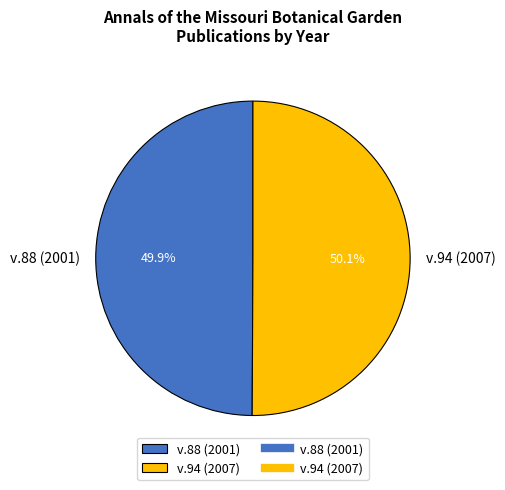

The v.94 (2007) slice represents 56% of the pie. True or false?

False